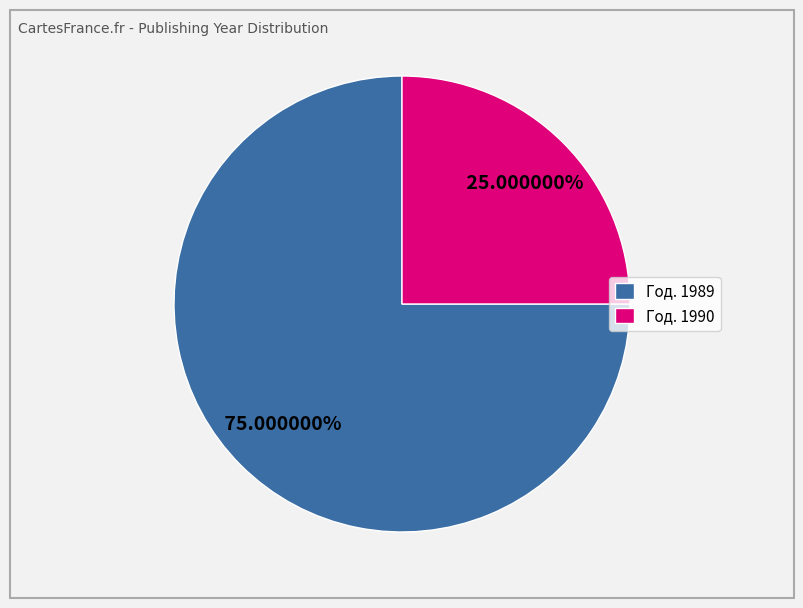

Does any single category account for the majority?

Yes